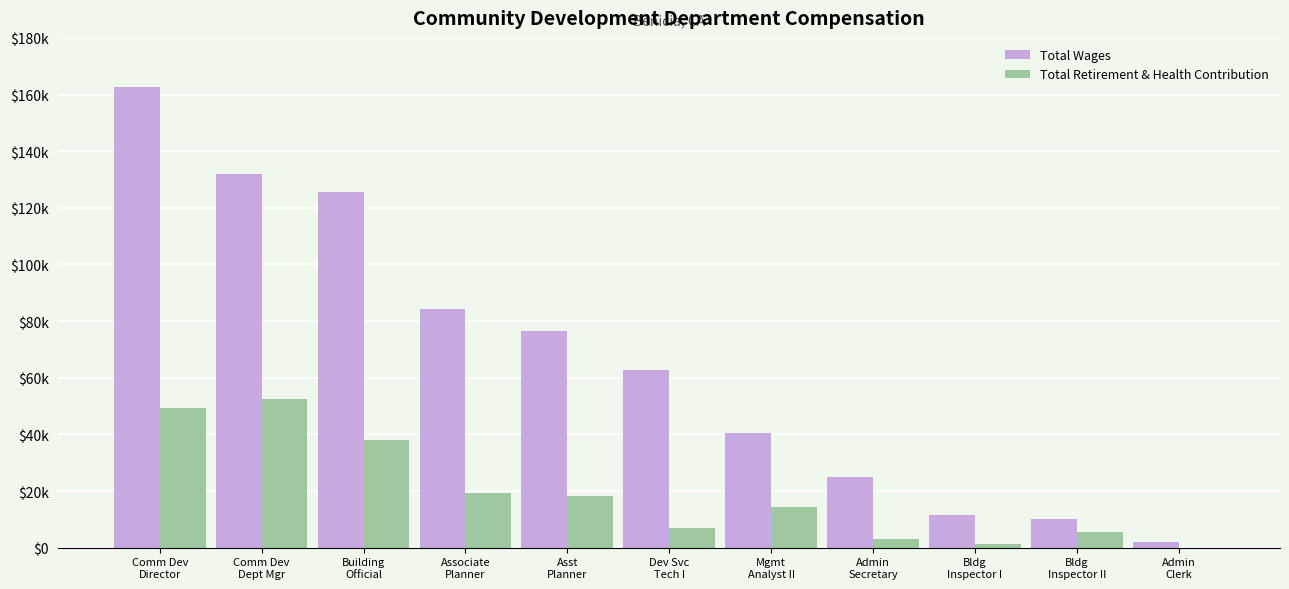

List the labels in order of Total Wages value, largest first.

Comm Dev
Director, Comm Dev
Dept Mgr, Building
Official, Associate
Planner, Asst
Planner, Dev Svc
Tech I, Mgmt
Analyst II, Admin
Secretary, Bldg
Inspector I, Bldg
Inspector II, Admin
Clerk